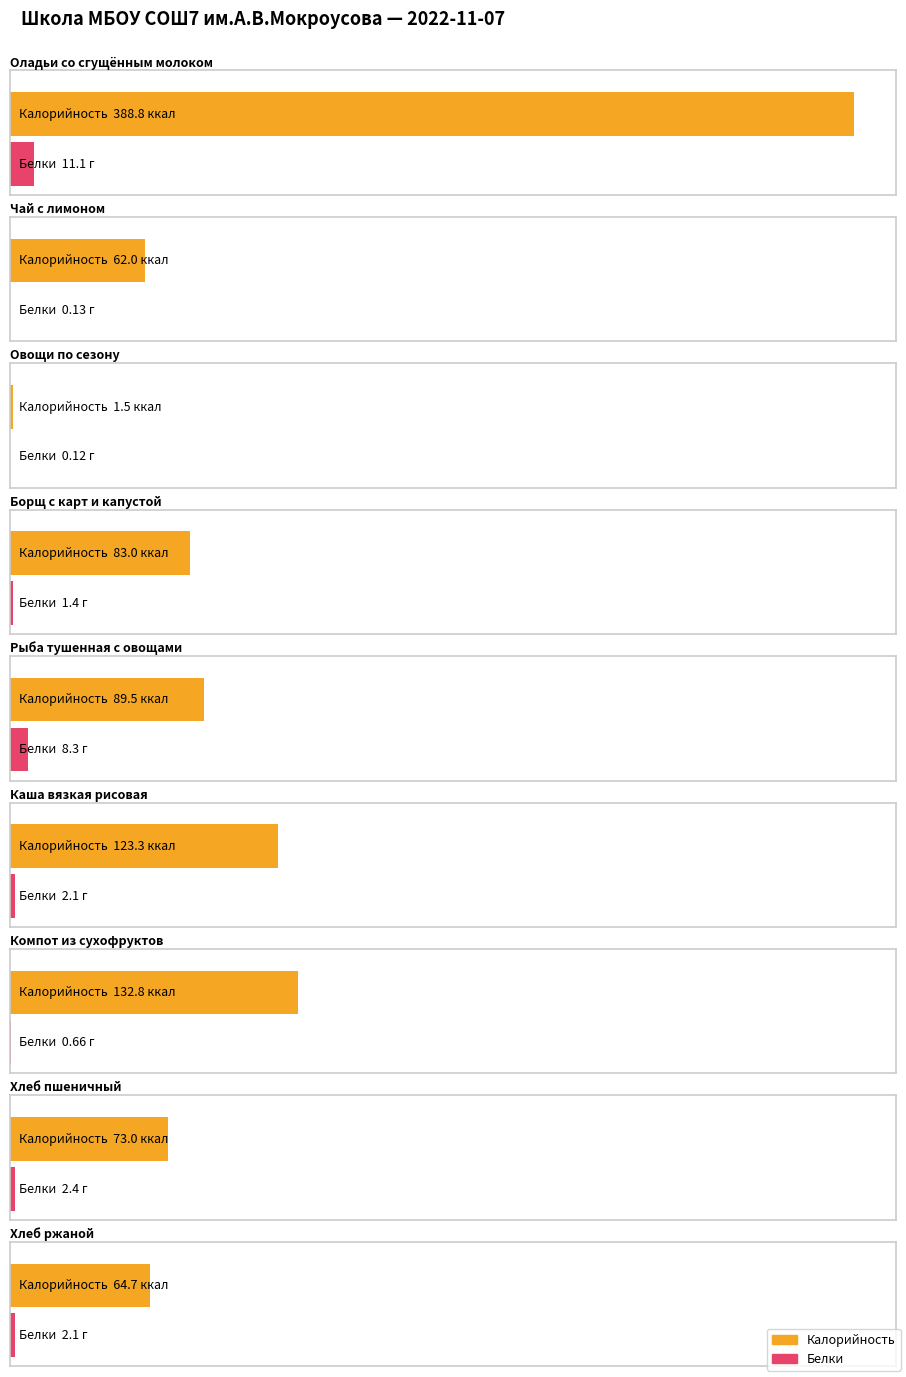

Reading left to right, transcribe all the data shown in this chart.

Калорийность: 388.8	62.0	1.5	83.0	89.5	123.3	132.8	73.0	64.7
Белки: 11.1	0.1	0.1	1.4	8.3	2.1	0.7	2.4	2.1